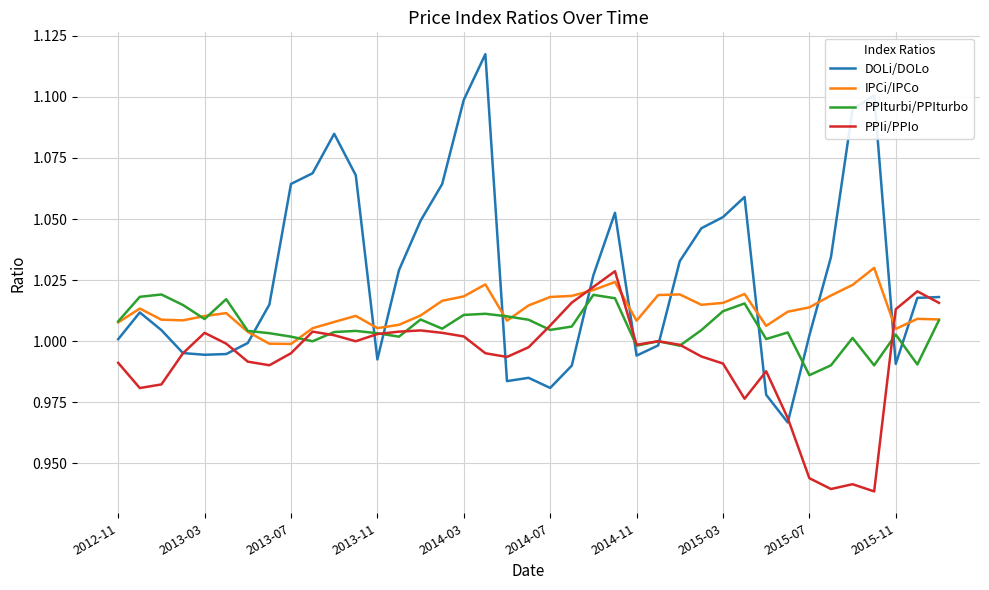

List the series in order of their overall mean, highest first.

DOLi/DOLo, IPCi/IPCo, PPIturbi/PPIturbo, PPIi/PPIo